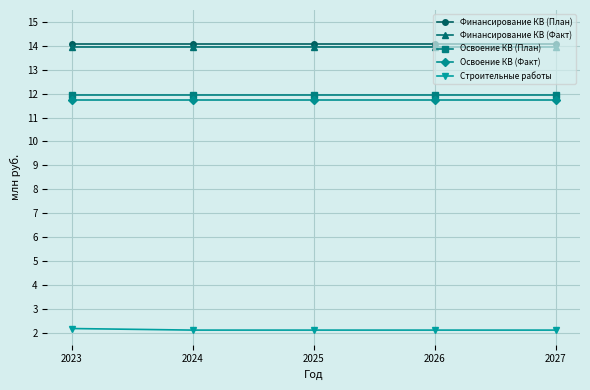

True or false: Финансирование КВ (План) has a value of 3.3 at 2023.

False